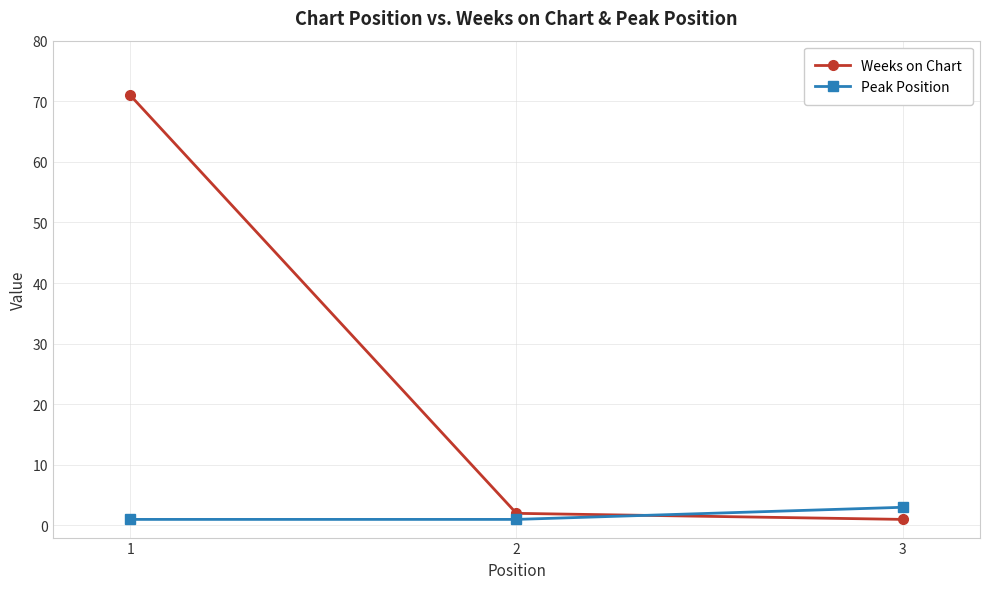

Is it true that Peak Position equals 1 at 2?

True